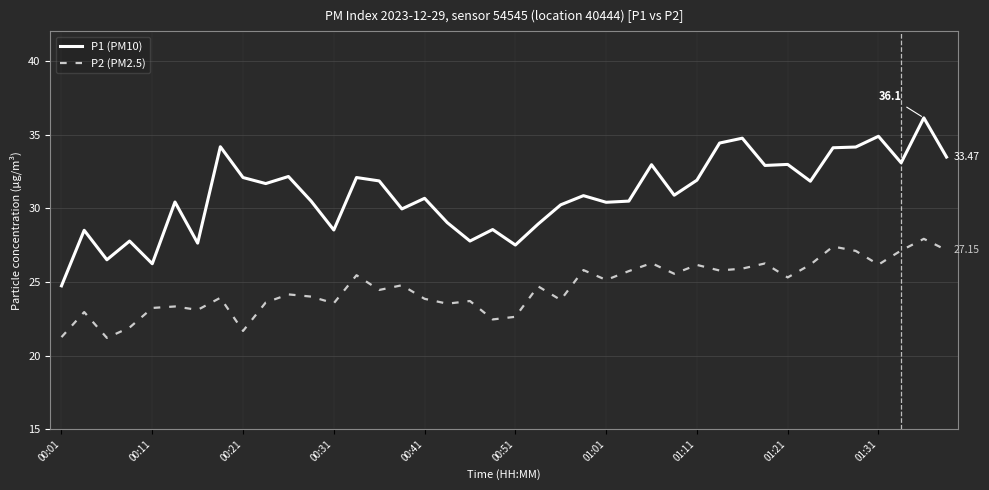

True or false: P2 (PM2.5) and P1 (PM10) intersect in this chart.

False